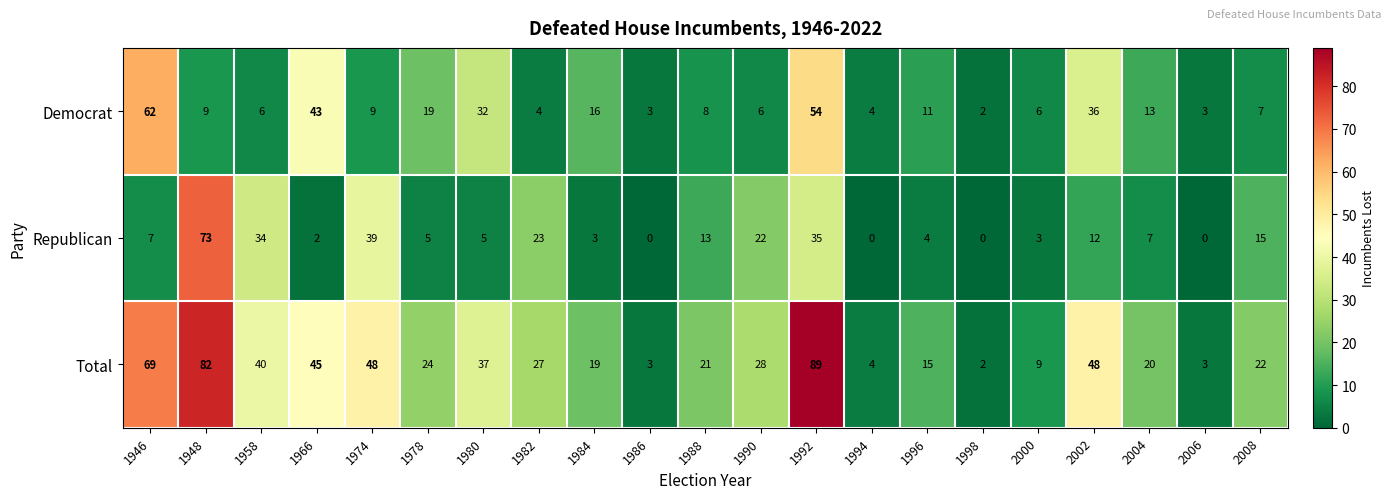

What is the difference between the maximum and minimum values in the Republican series?

73